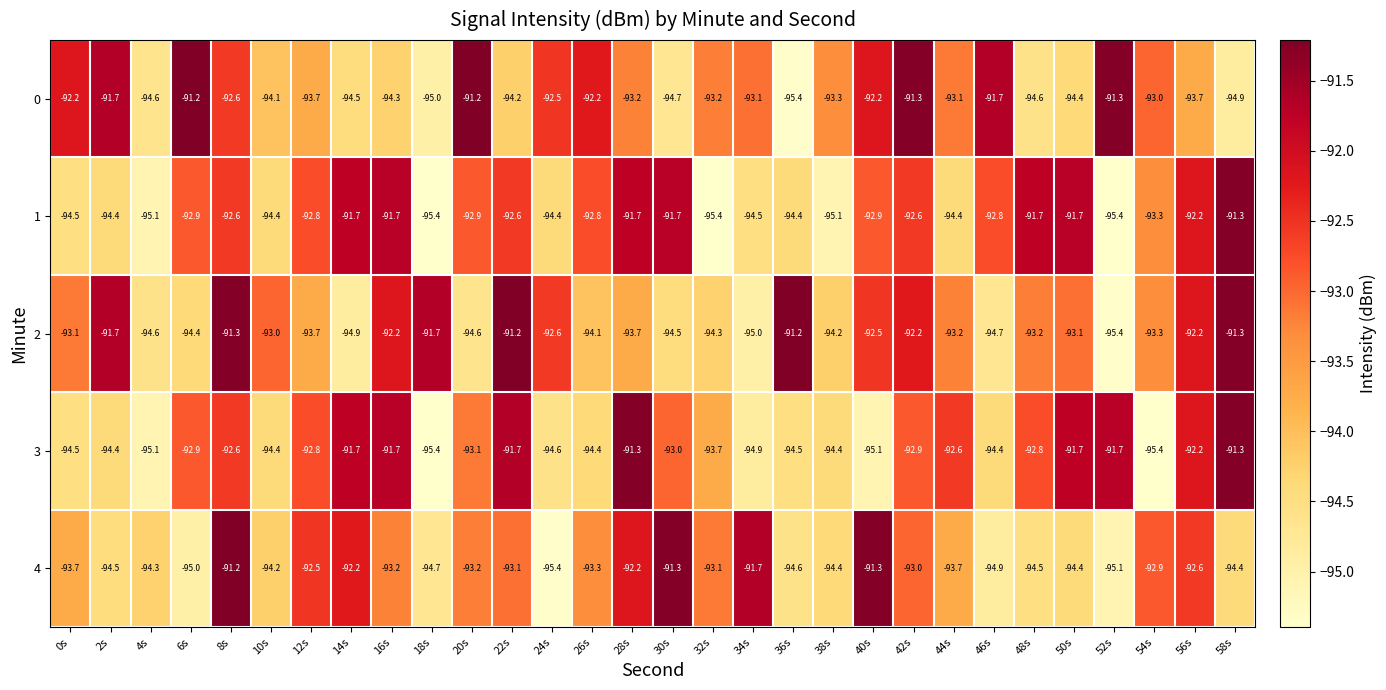

Which category has the highest value in the 4 series?

8s